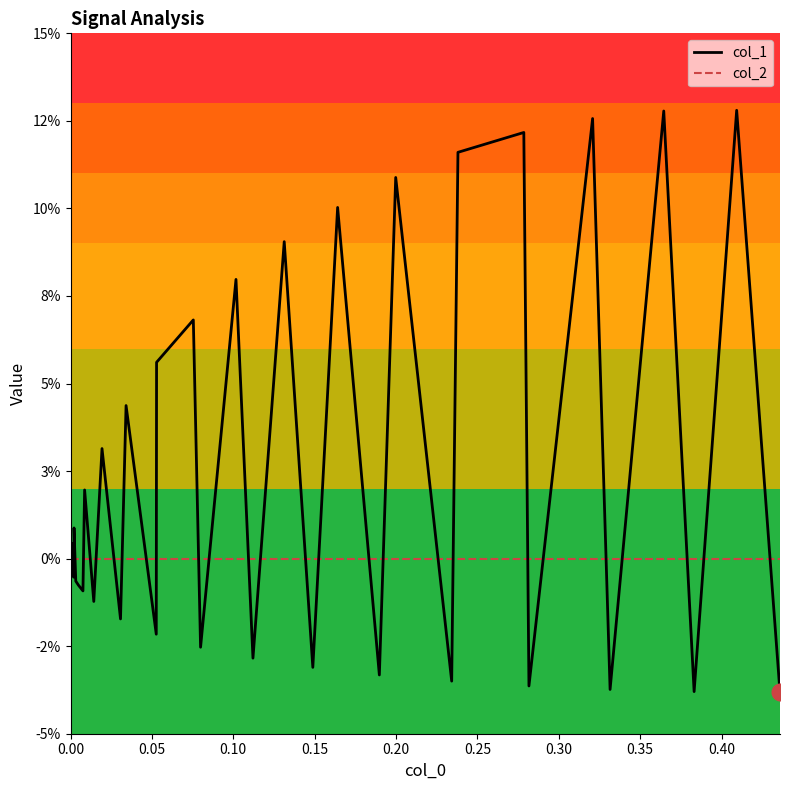

Does the chart have visible grid lines?

No